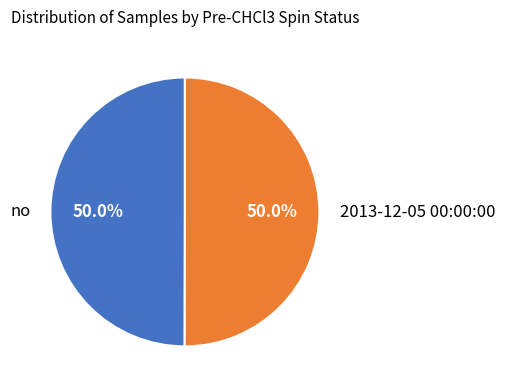

The no slice represents 50% of the pie. True or false?

True